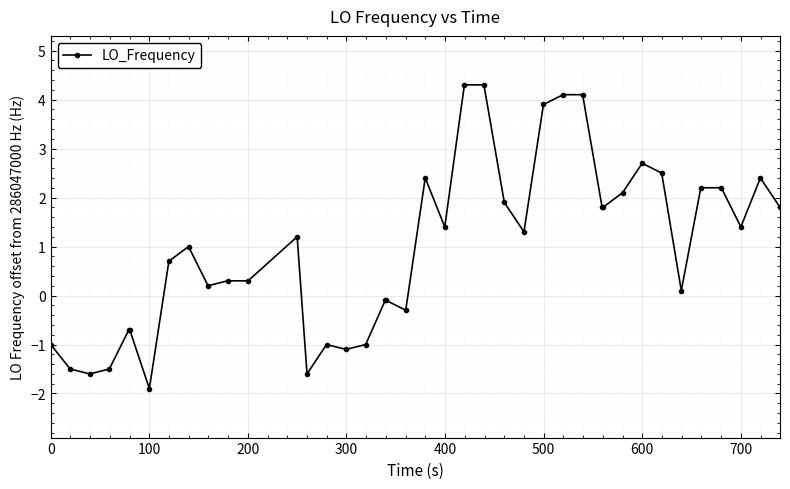

What is the difference between the maximum and minimum values?

6.2